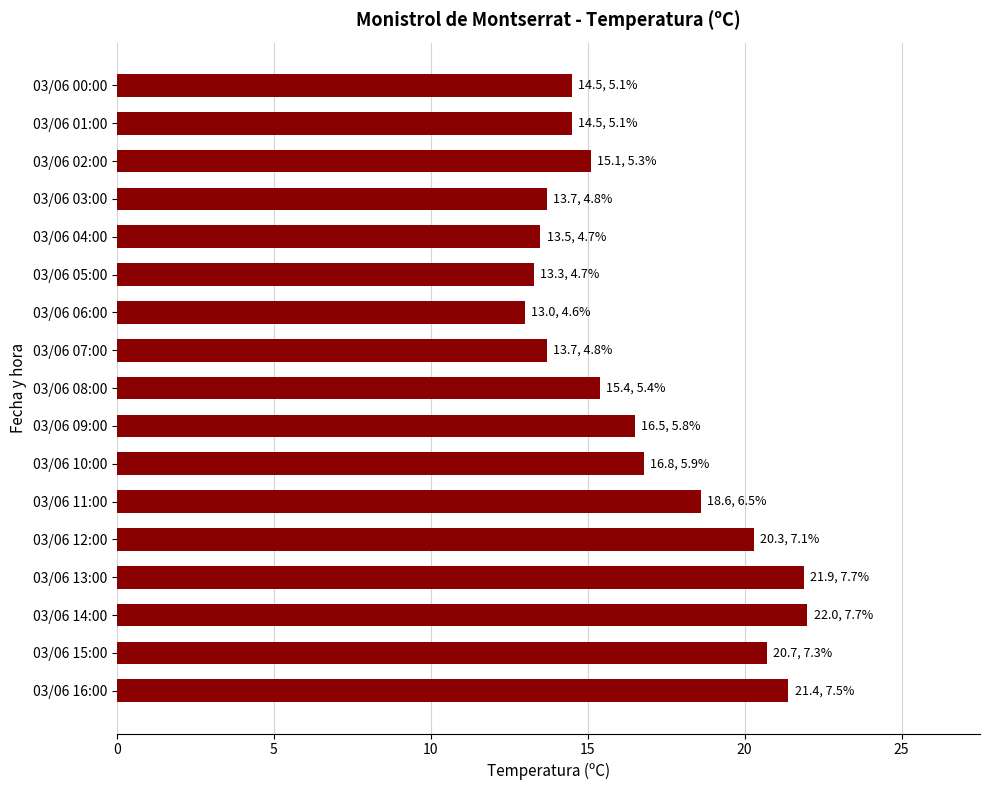

What is the difference between the maximum and minimum values?

9.0